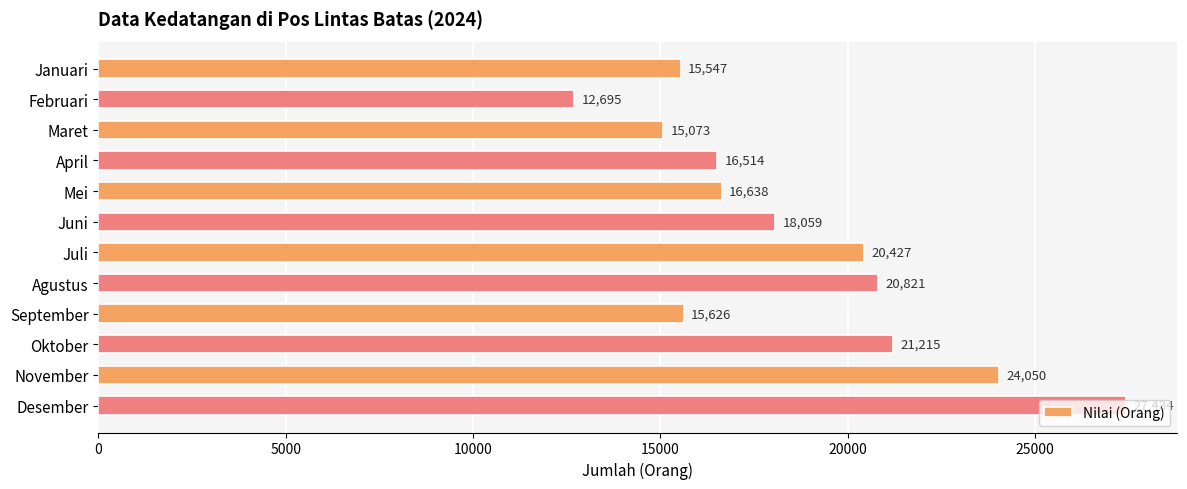

What is the label of the 7th bar from the bottom?

Juni